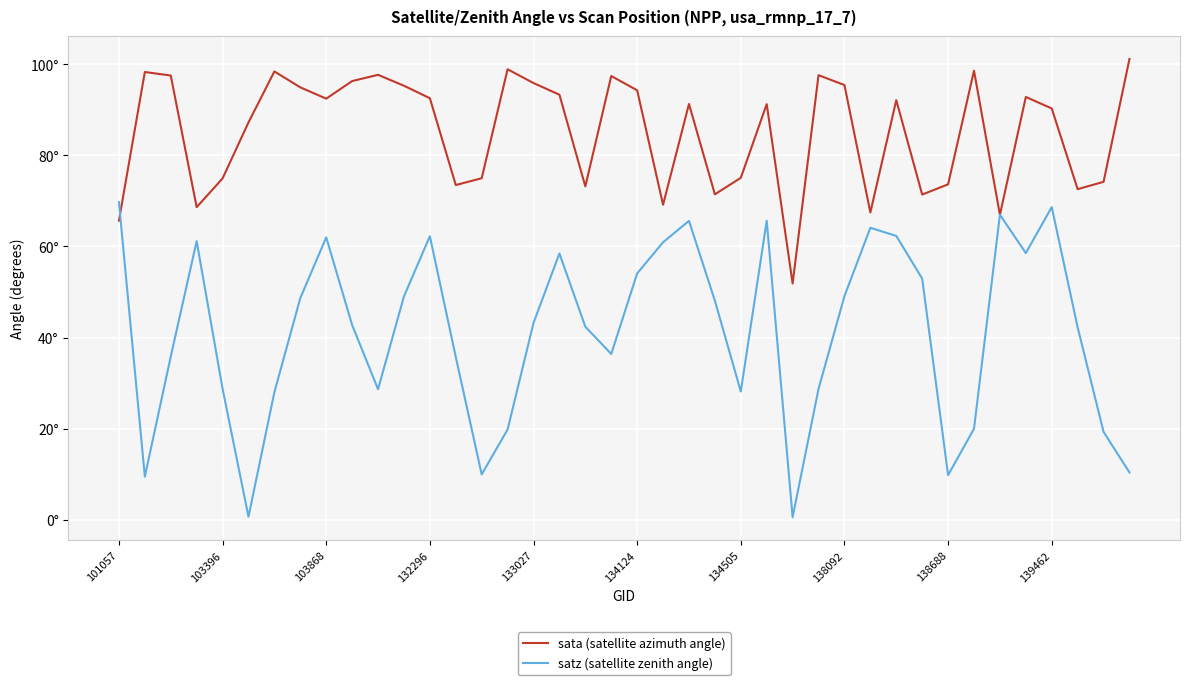

Reading left to right, what are all the values shown in this chart?

sata (satellite azimuth angle): 65.7	98.3	97.5	68.6	74.9	87.2	98.4	94.9	92.5	96.3	97.7	95.3	92.6	73.5	75.0	98.9	95.9	93.3	73.2	97.4	94.3	69.2	91.3	71.5	75.1	91.3	51.9	97.6	95.5	67.5	92.1	71.4	73.7	98.6	67.0	92.8	90.3	72.6	74.2	101.2
satz (satellite zenith angle): 69.7	9.5	35.8	61.2	28.8	0.7	28.0	48.7	62.0	42.8	28.6	49.0	62.3	35.7	10.0	19.8	43.2	58.5	42.4	36.4	54.1	60.9	65.6	48.1	28.2	65.7	0.6	28.7	49.1	64.1	62.3	52.9	9.8	20.0	67.0	58.6	68.7	42.2	19.3	10.4